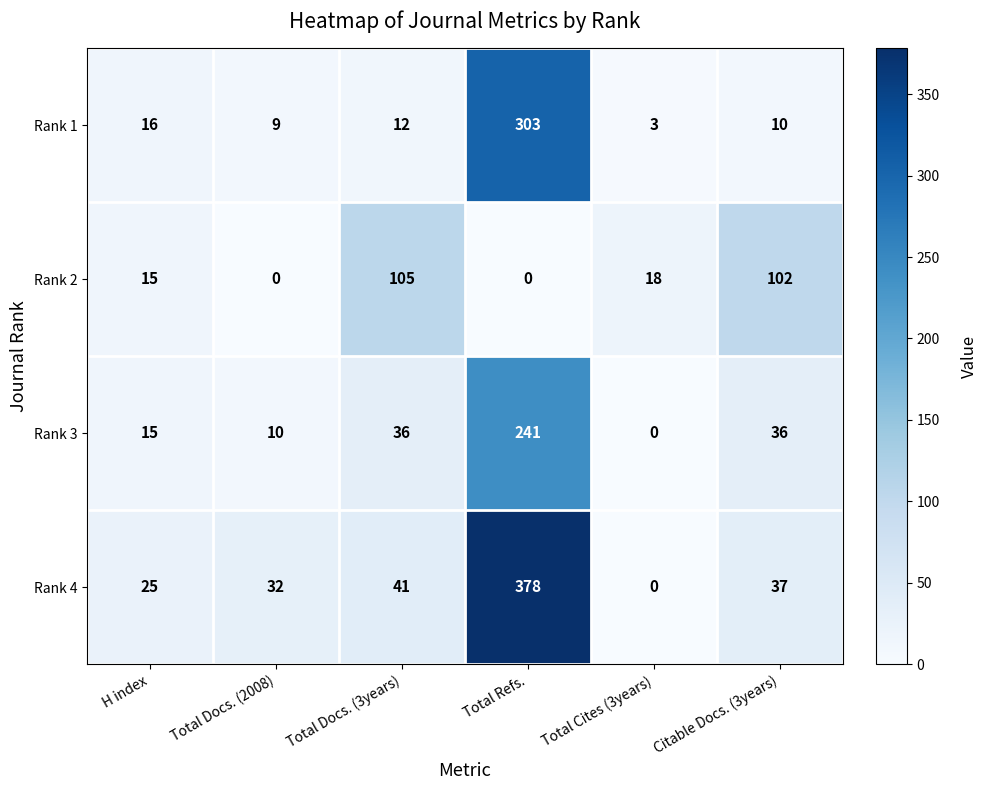

The Rank 2 series shows 102 at Citable Docs. (3years). True or false?

True